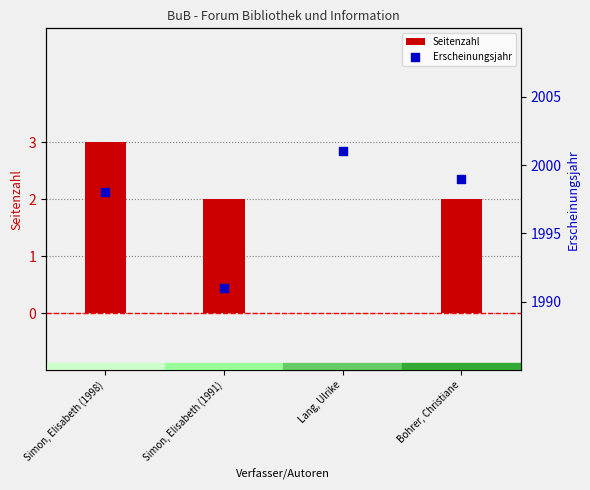

Which series reaches the maximum Y coordinate?

Erscheinungsjahr